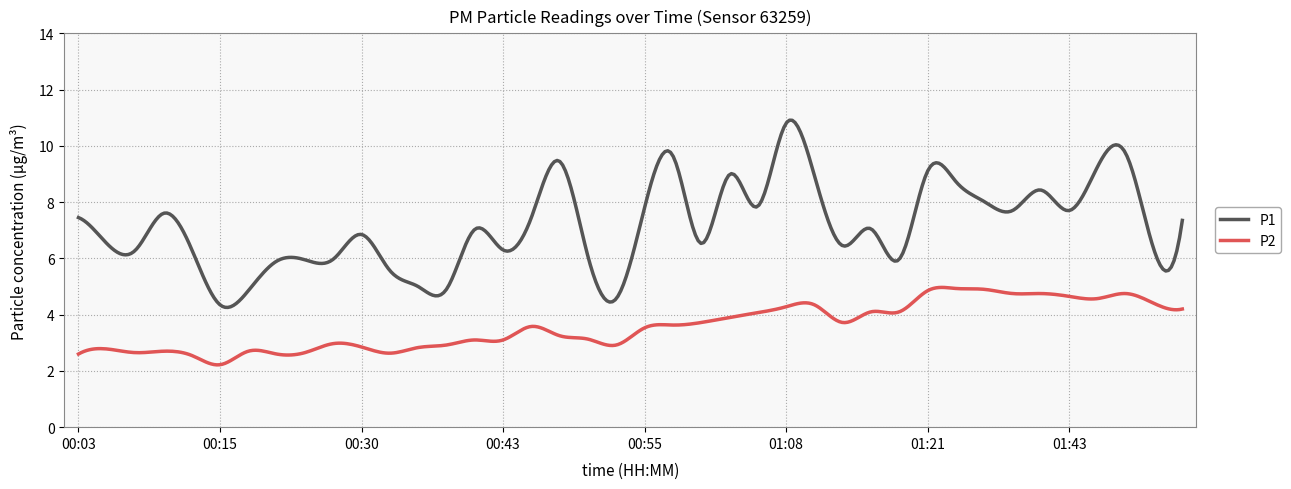

How many lines are shown in the chart?

2